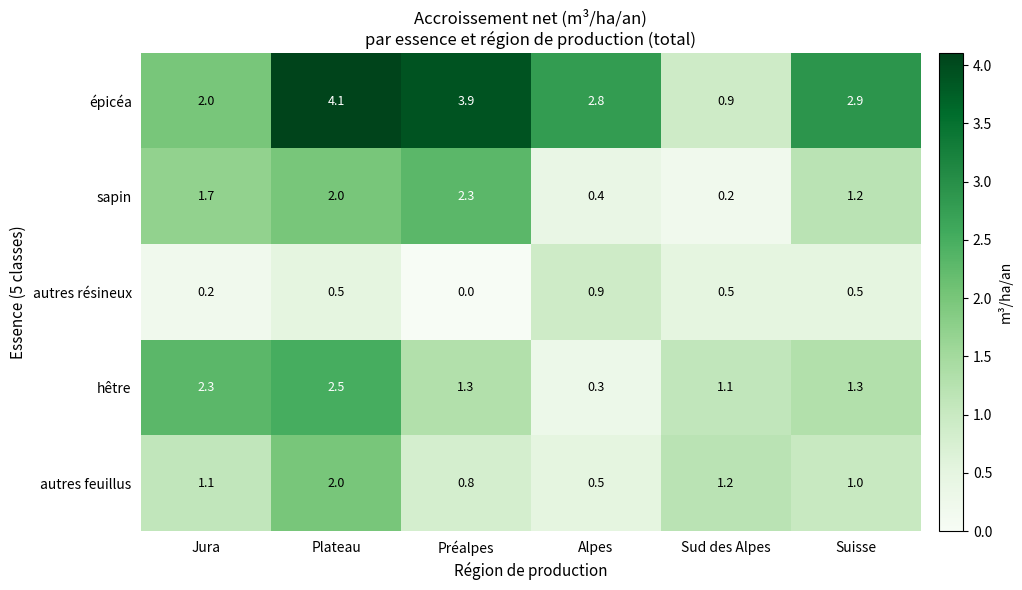

At which category is the sum across all series the highest?

Plateau